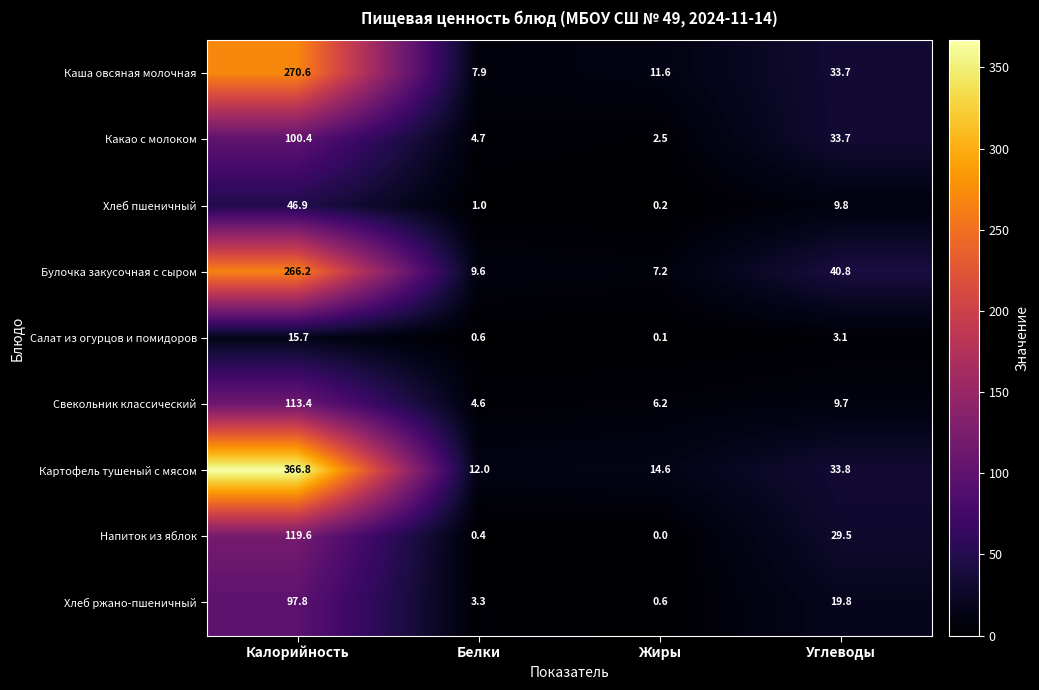

True or false: Хлеб пшеничный has a value of 1.8 at Белки.

False